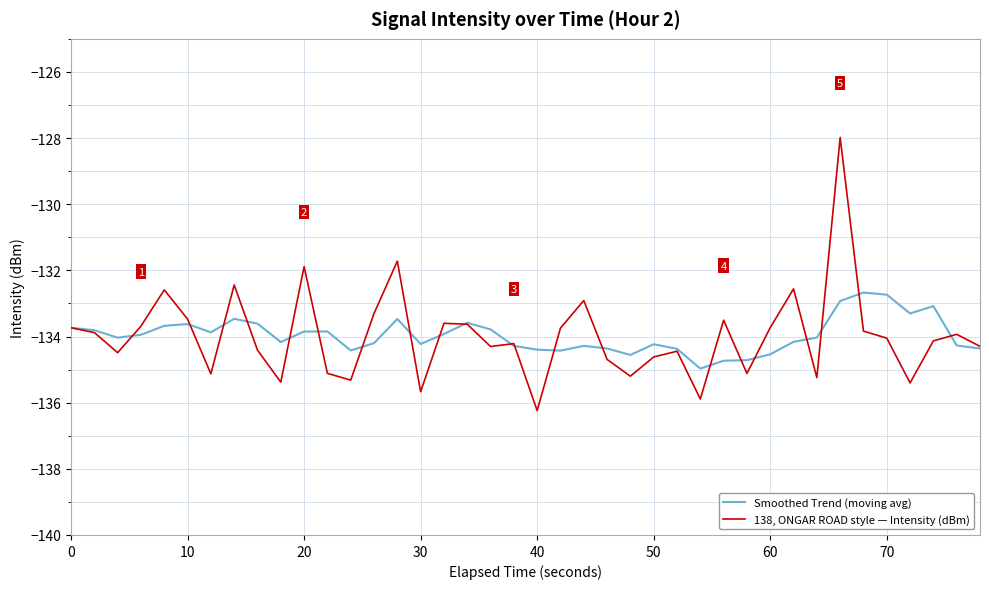

List the series in order of their peak value, lowest first.

Smoothed Trend (moving avg), 138, ONGAR ROAD style — Intensity (dBm)